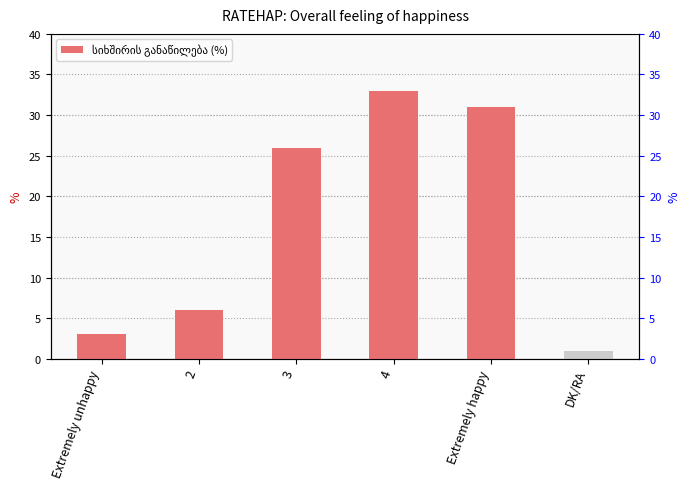

What is the sum of all values?

100